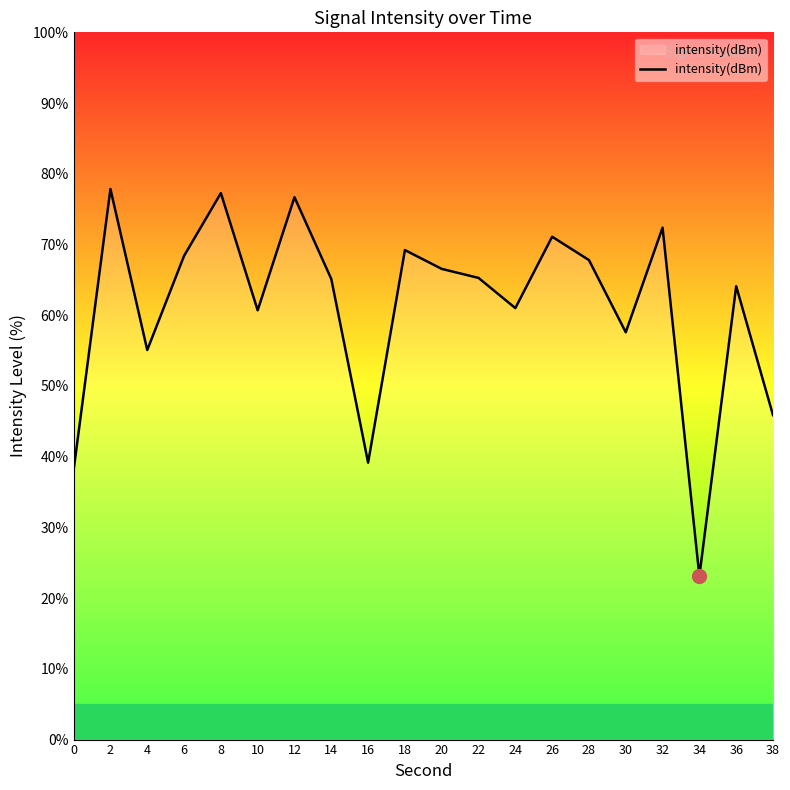

Where is the first local maximum?

2